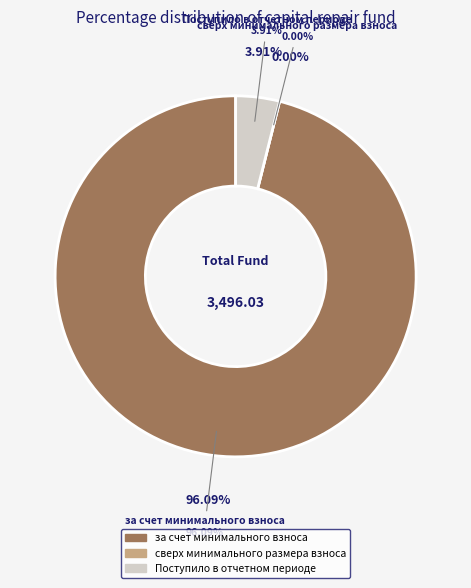

Which slice is the largest?

за счет минимального взноса